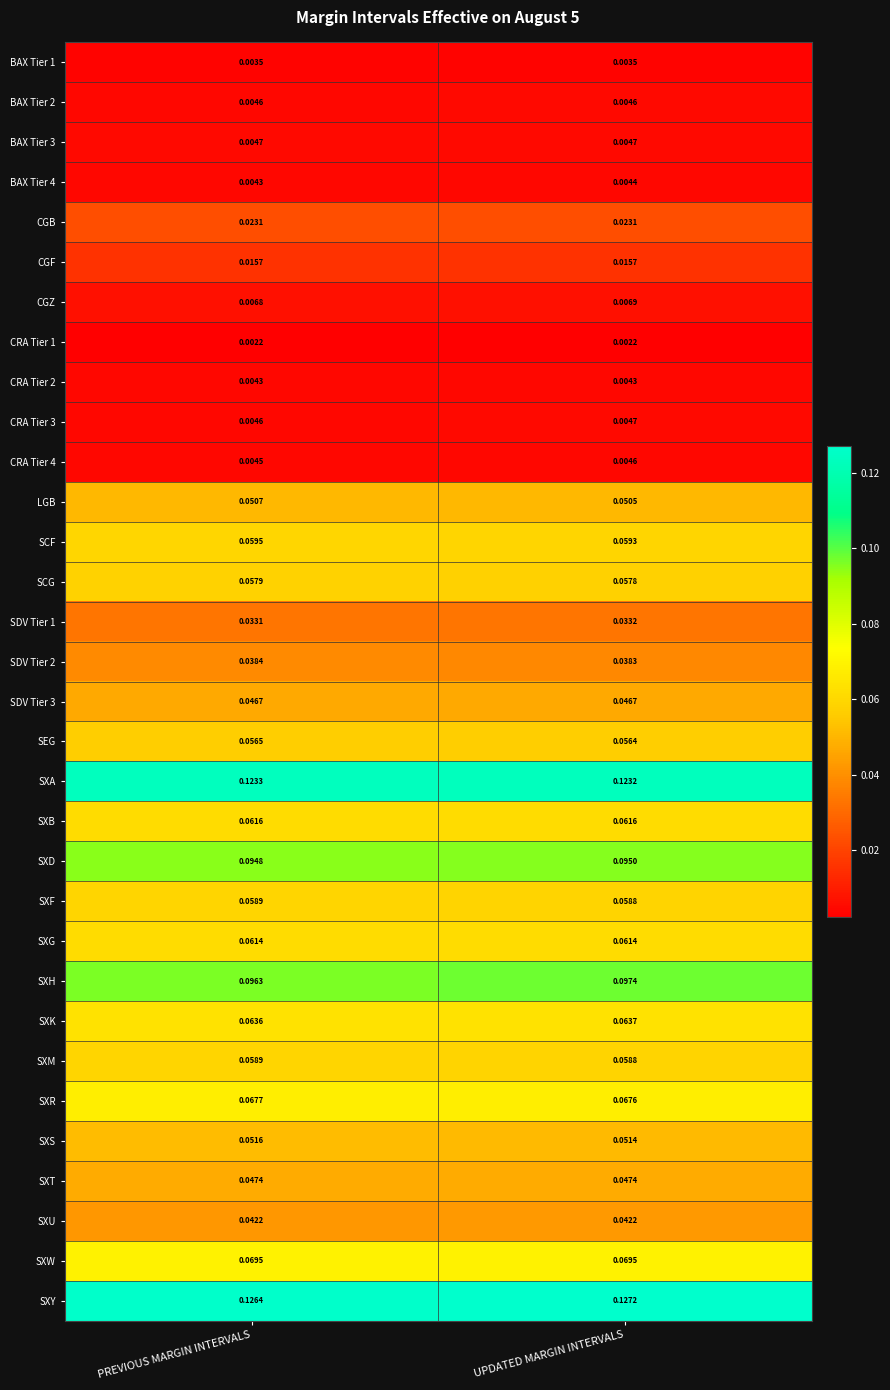

Which category has the lowest value in the SDV Tier 1 series?

PREVIOUS MARGIN INTERVALS